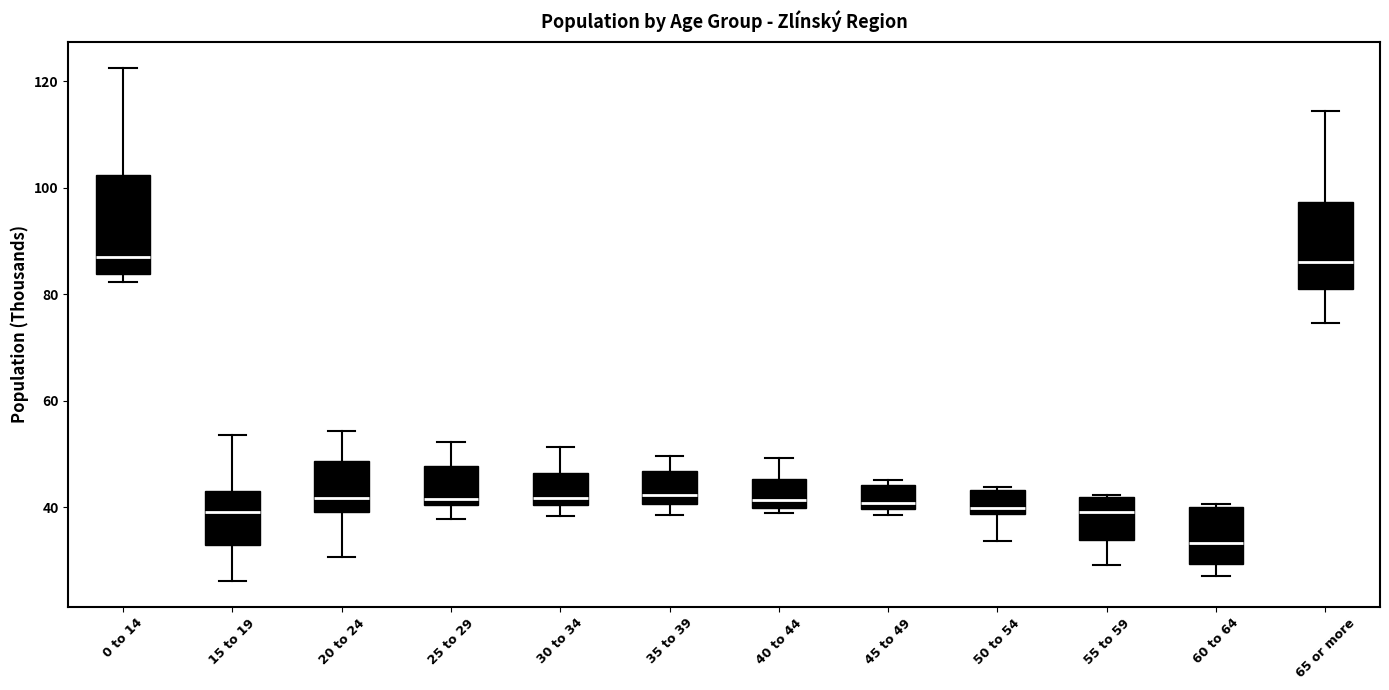

Where does the median line of the box for 20 to 24 sit on the y-axis? The values are not printed on the chart, so give them approximately, as read against the axis.

42